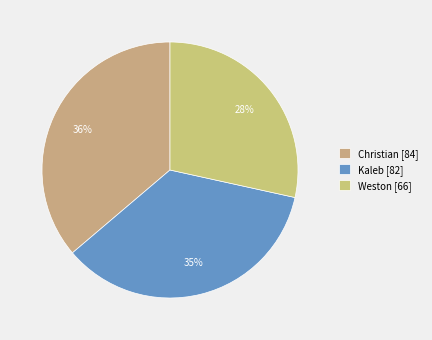

The Weston slice represents 40% of the pie. True or false?

False